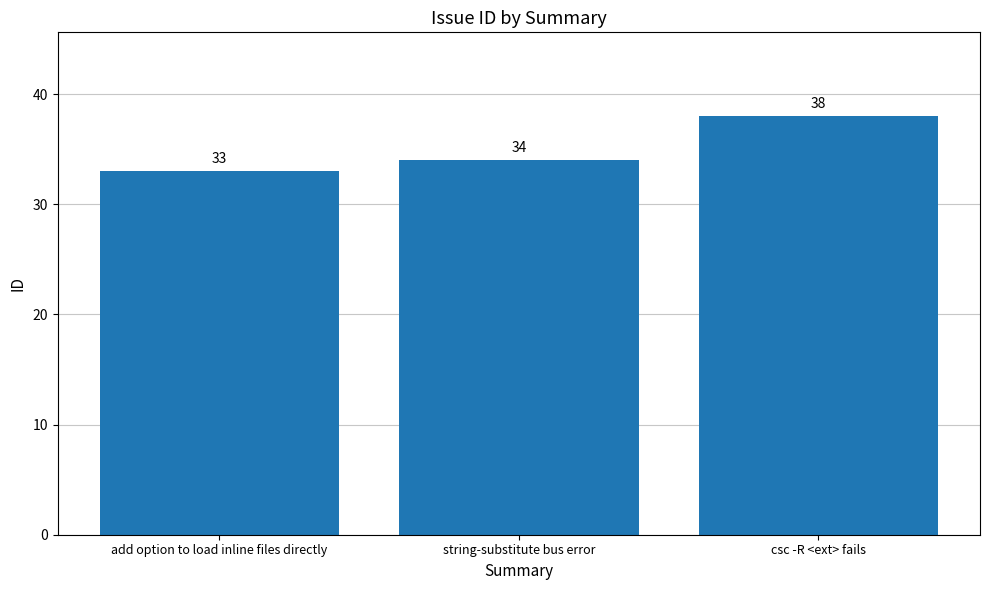

Are the bars grouped side by side (vs. stacked)?

No